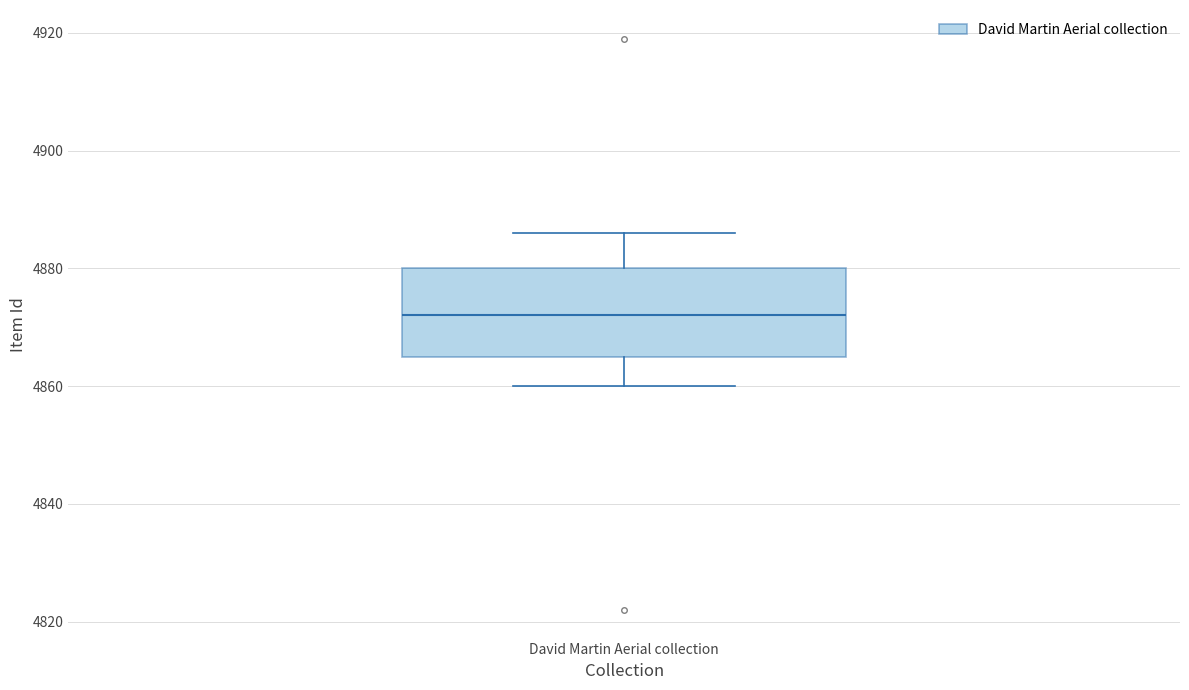

Transcribe this box plot: give where the median line is, the range the box spans, and where the two whiskers end, as read against the y-axis. The values are not printed on the chart, so give them approximately, as read against the axis.

median 4872, box 4866 to 4880, whiskers 4860 to 4886